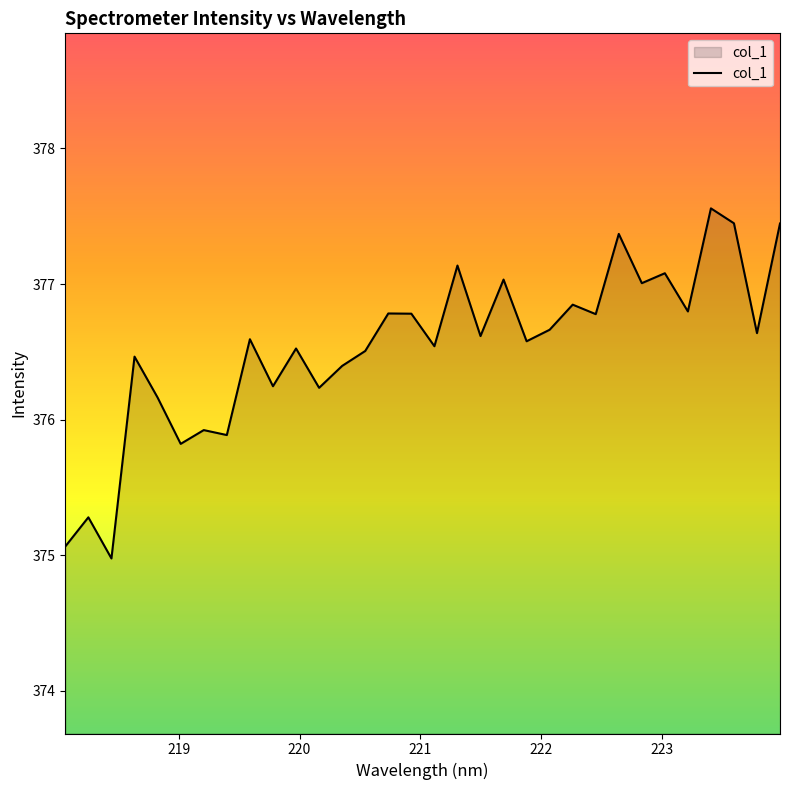

What is the difference between the maximum and minimum values?

2.6